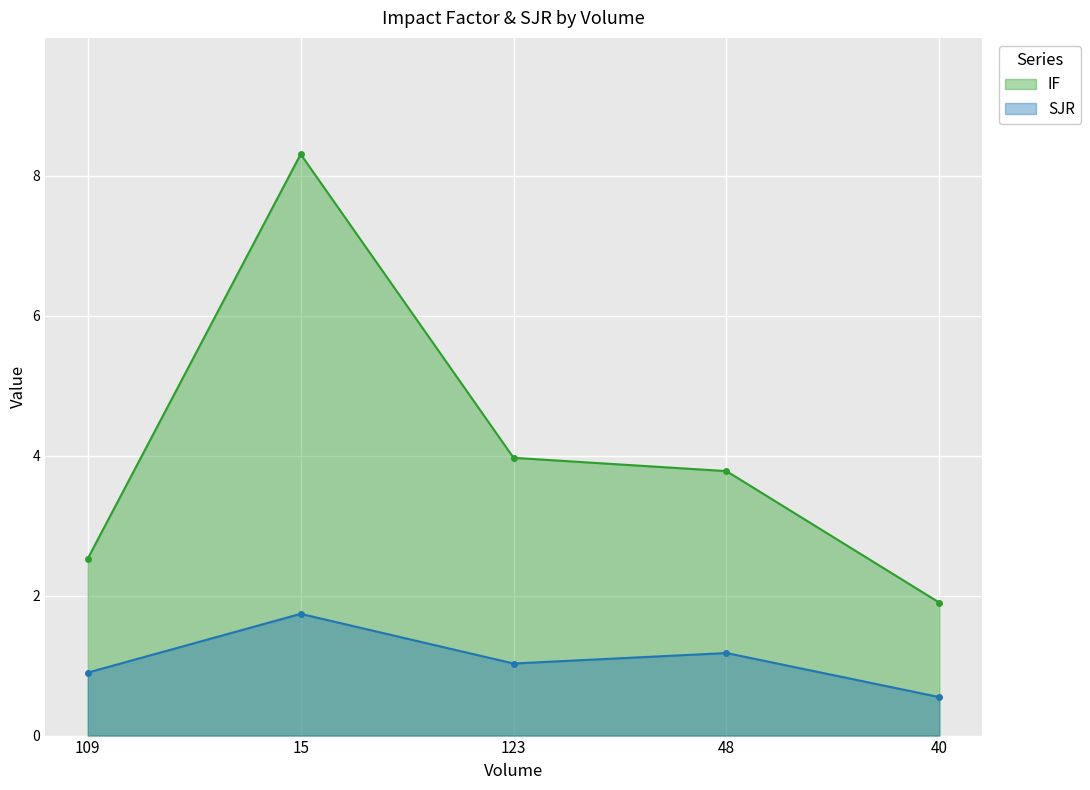

At how many categories does at least one series exceed 3?

3